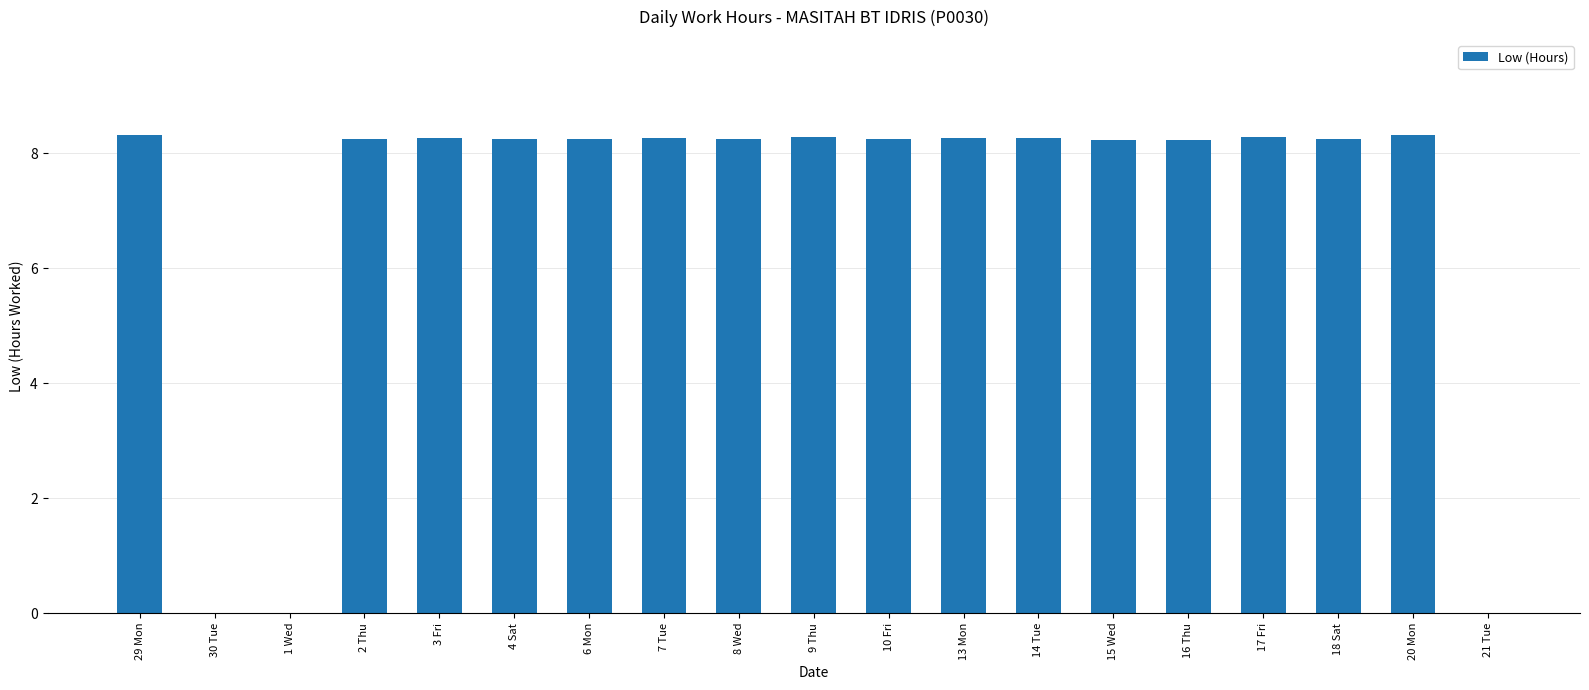

What is the sum of the values at 9 Thu and 6 Mon?

16.5